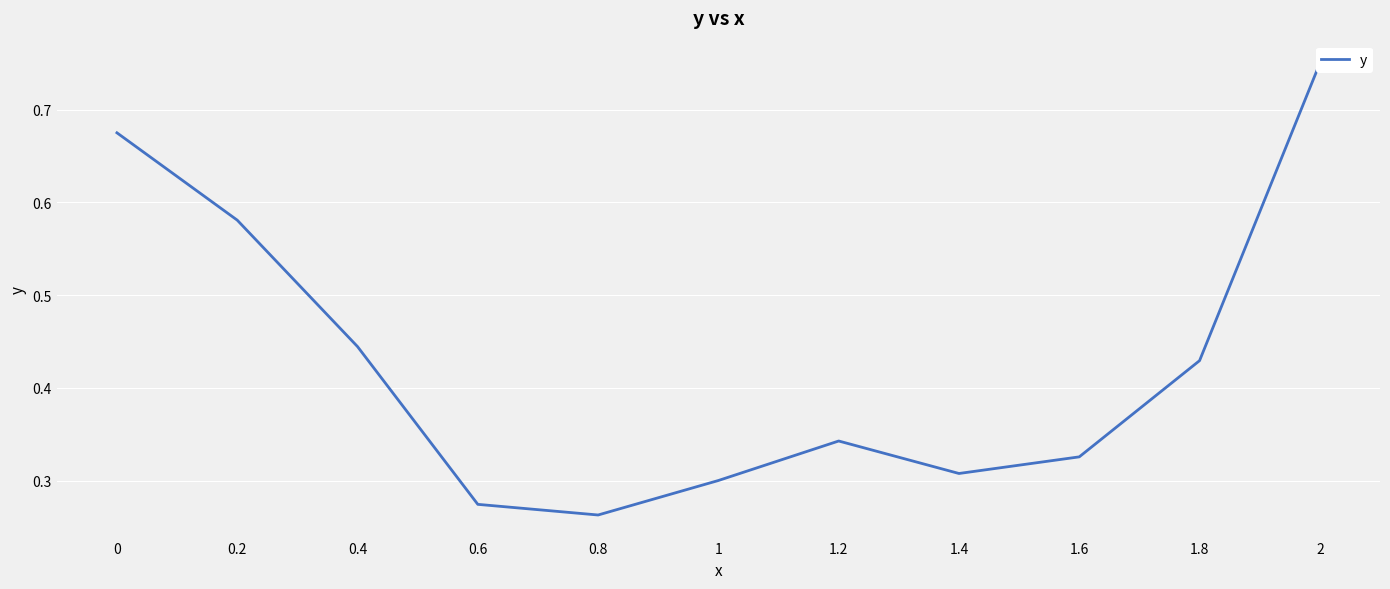

Is it true that the value at 1.8 is 0.4?

True